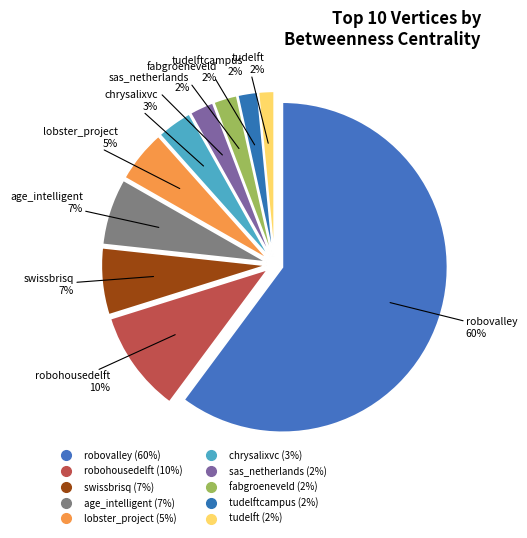

Which category accounts for the majority?

robovalley